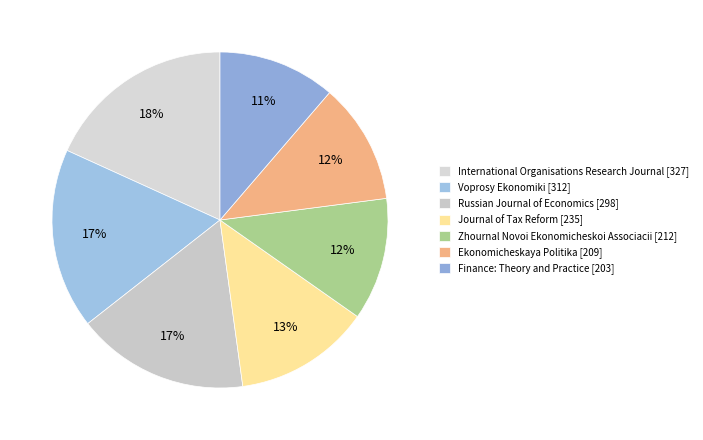

Count the number of slices in the pie.

7